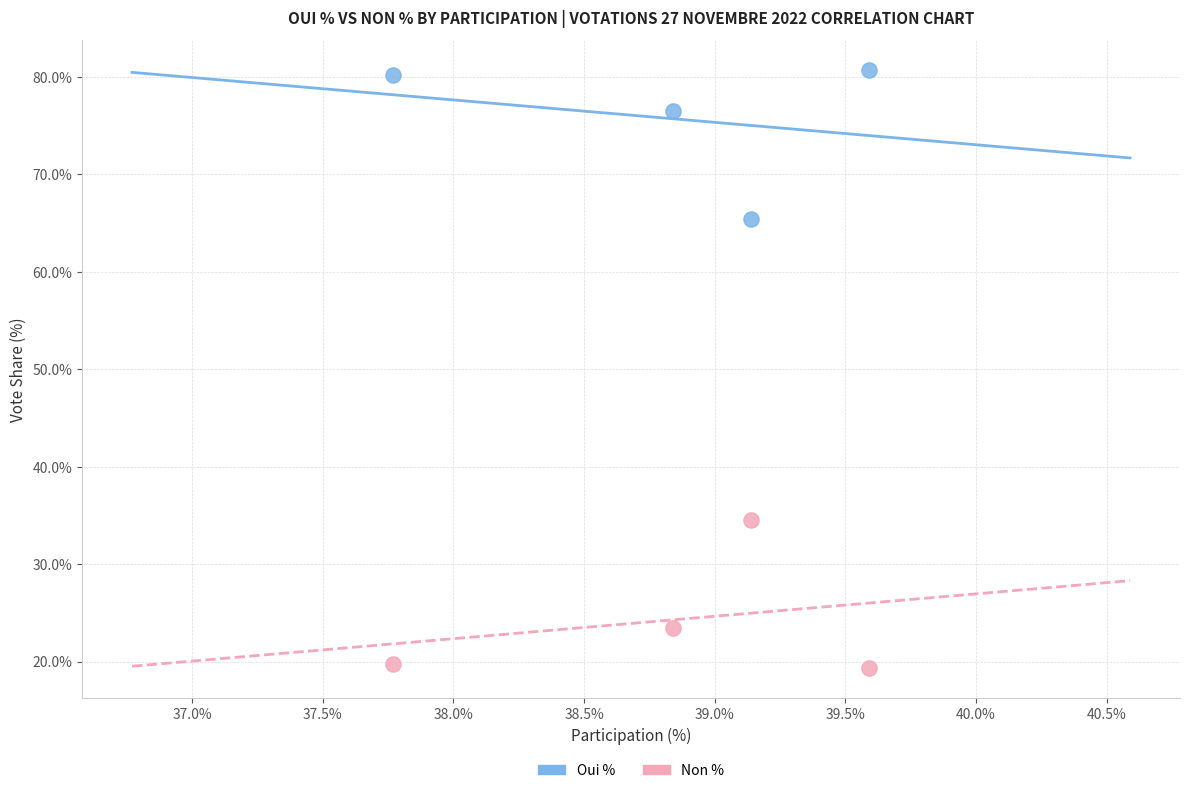

Across all data points, what is the average Y value?

50.0